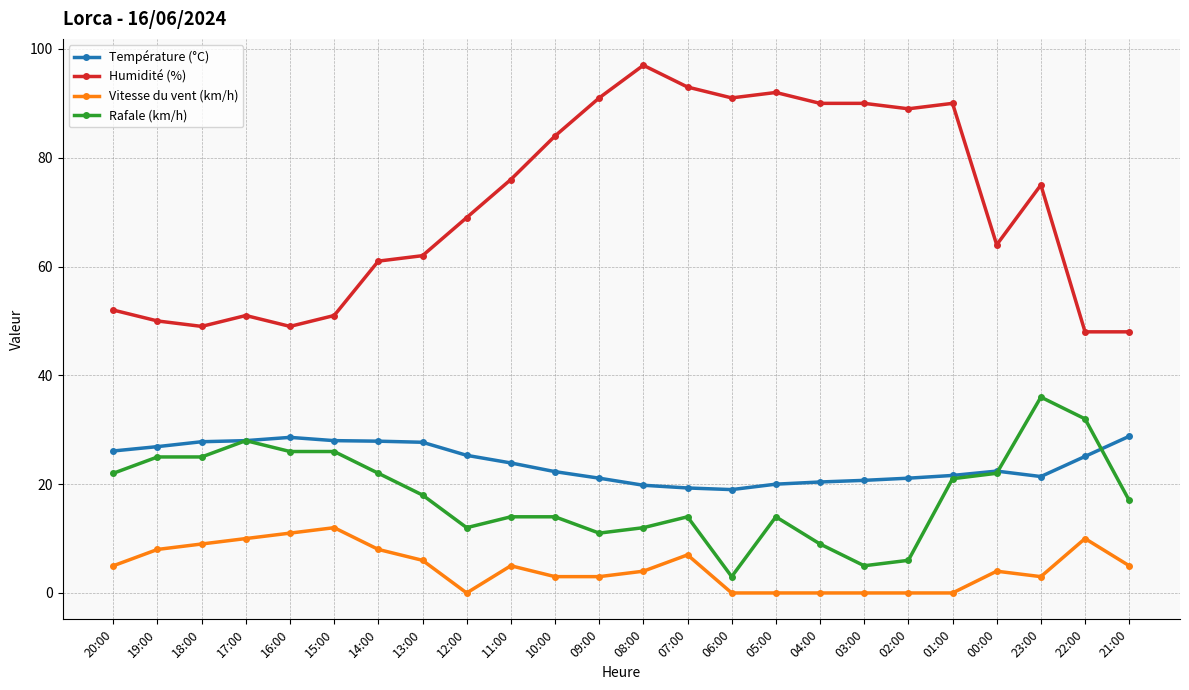

True or false: Vitesse du vent (km/h) has a value of -4.6 at 03:00.

False